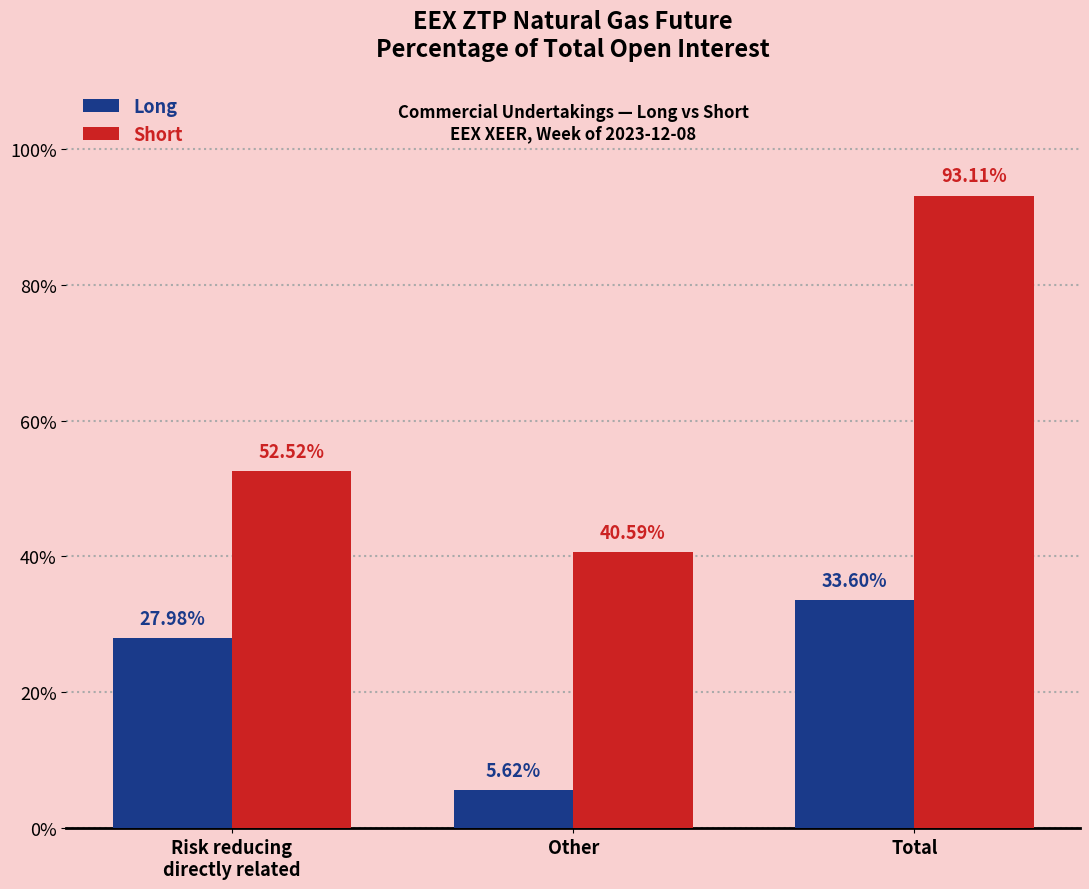

What is the spread (max minus min) of values at Other?

35.0